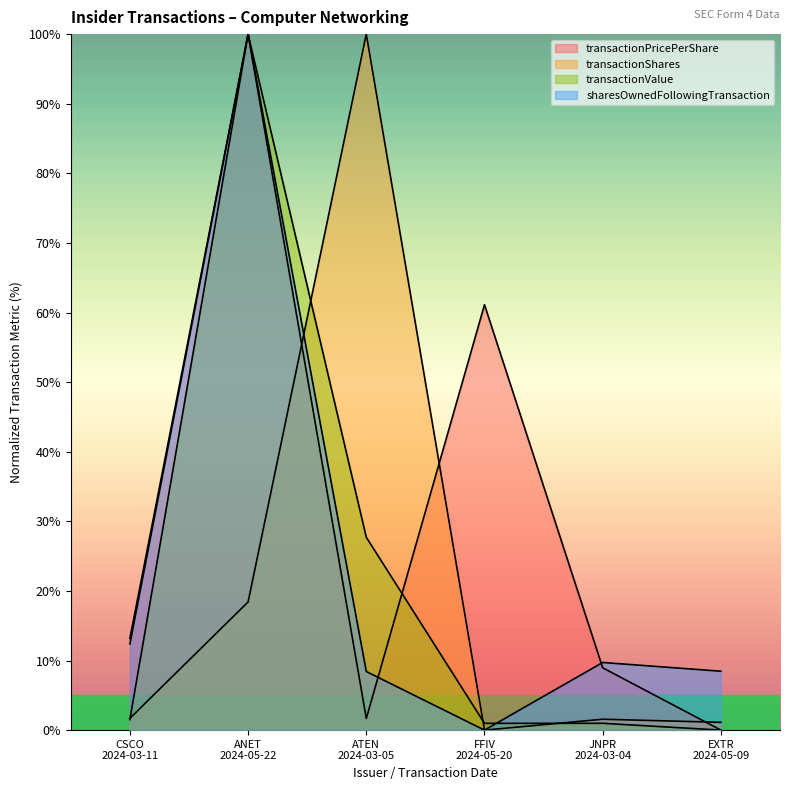

Rank the series by their maximum value, from highest to lowest.

transactionPricePerShare, transactionShares, transactionValue, sharesOwnedFollowingTransaction